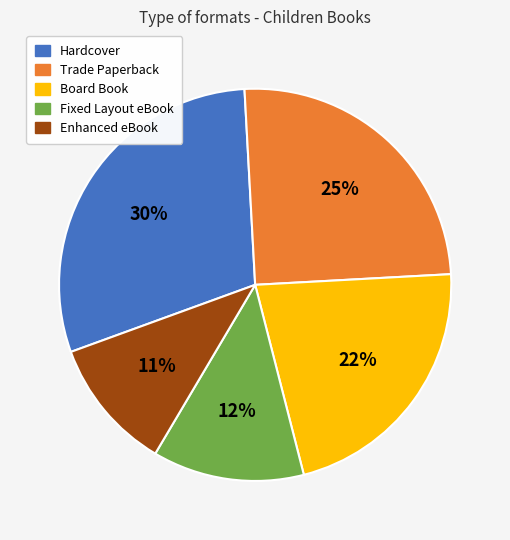

Combined, do Enhanced eBook and Board Book account for over 50%?

No